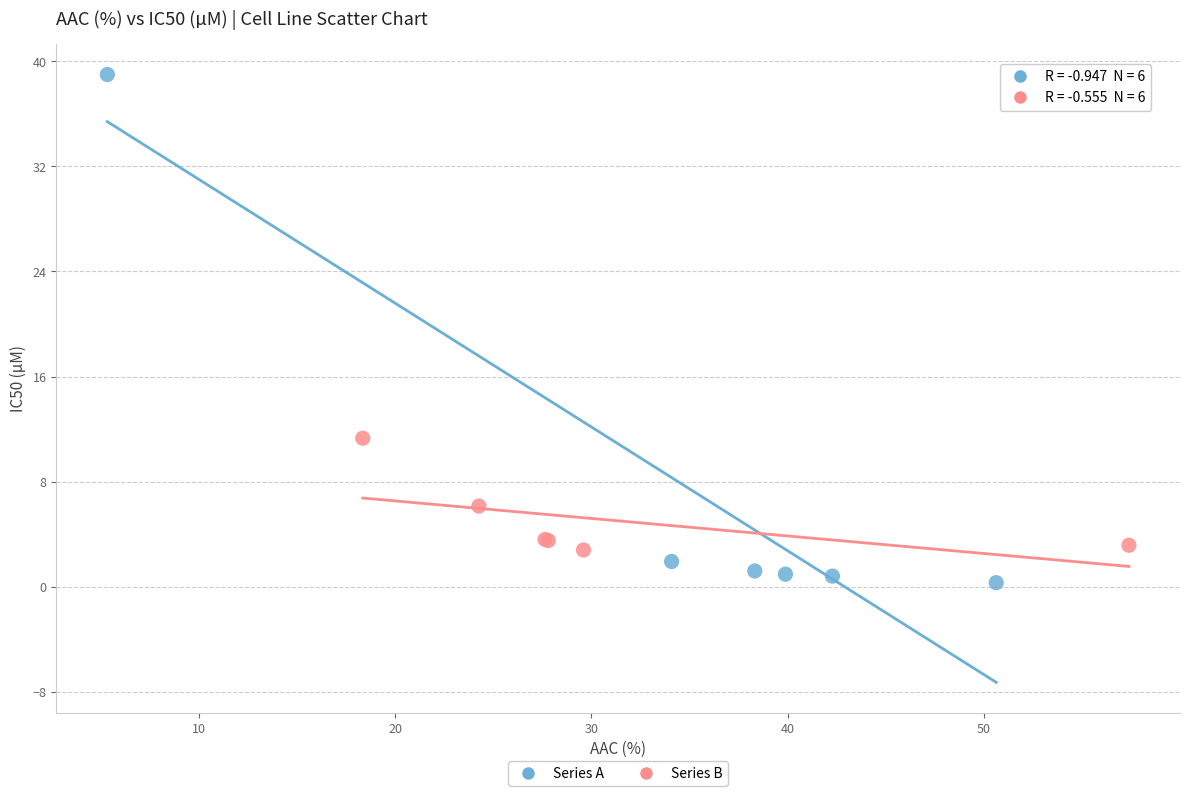

Which series contains the highest Y value?

Series A